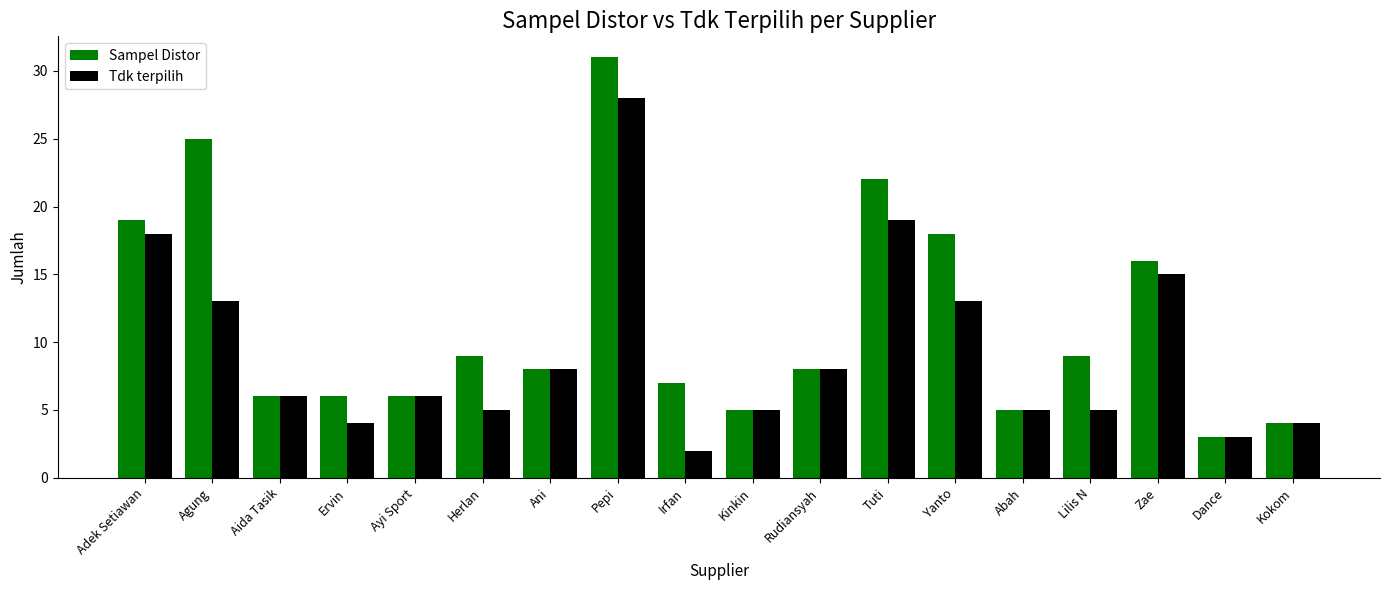

Which series changed the most between Irfan and Abah?

Tdk terpilih